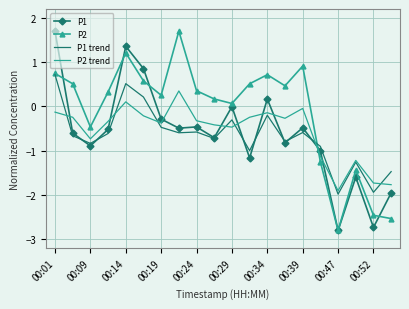

What is the average value of the P1 trend series?

-0.7